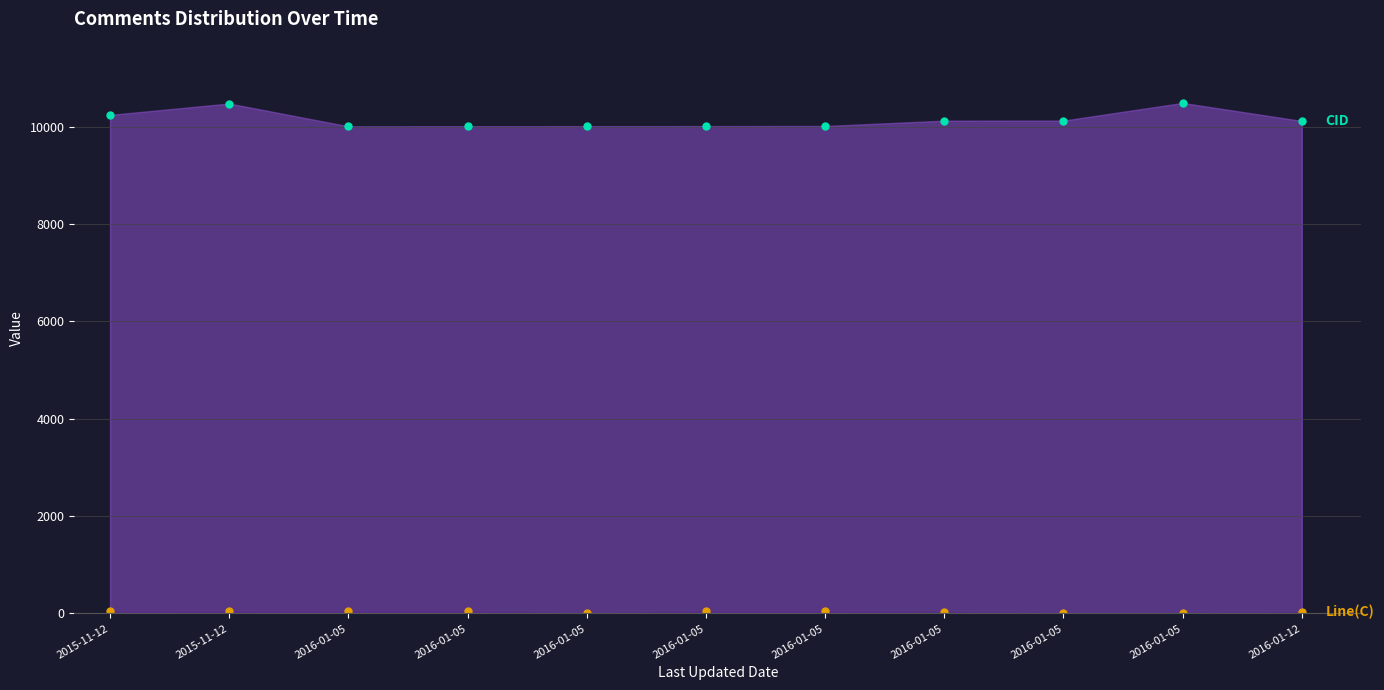

True or false: CID and Line(C) cross at least once.

False